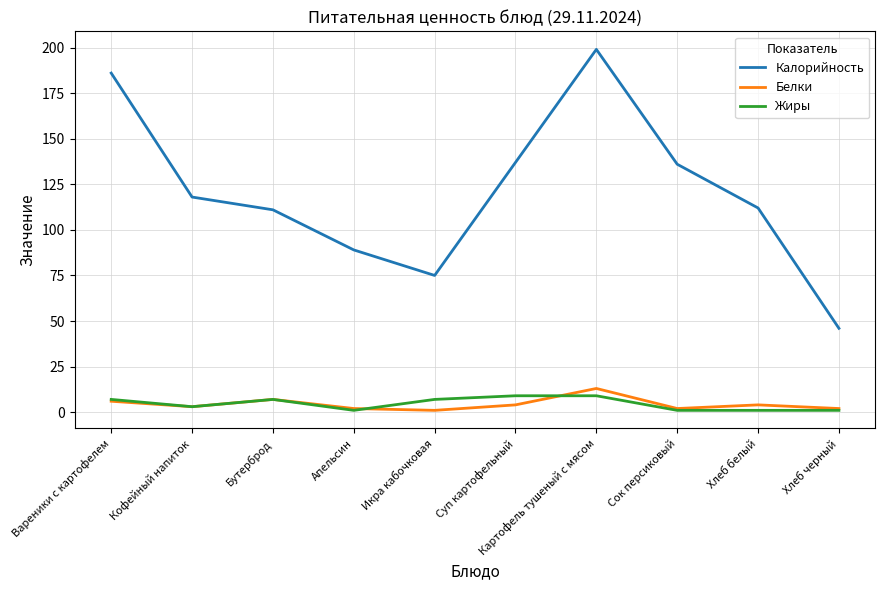

Reading left to right, extract all data points from this chart.

Калорийность: Вареники с картофелем=186	Кофейный напиток=118	Бутерброд=111	Апельсин=89	Икра кабочковая=75	Суп картофельный=137	Картофель тушеный с мясом=199	Сок персиковый=136	Хлеб белый=112	Хлеб черный=46
Белки: Вареники с картофелем=6	Кофейный напиток=3	Бутерброд=7	Апельсин=2	Икра кабочковая=1	Суп картофельный=4	Картофель тушеный с мясом=13	Сок персиковый=2	Хлеб белый=4	Хлеб черный=2
Жиры: Вареники с картофелем=7	Кофейный напиток=3	Бутерброд=7	Апельсин=1	Икра кабочковая=7	Суп картофельный=9	Картофель тушеный с мясом=9	Сок персиковый=1	Хлеб белый=1	Хлеб черный=1